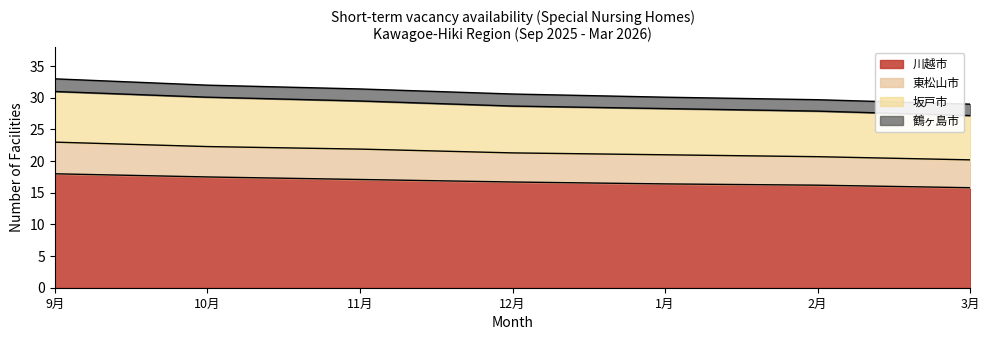

What is the difference between the second highest and second lowest values in the 川越市 series?

1.3